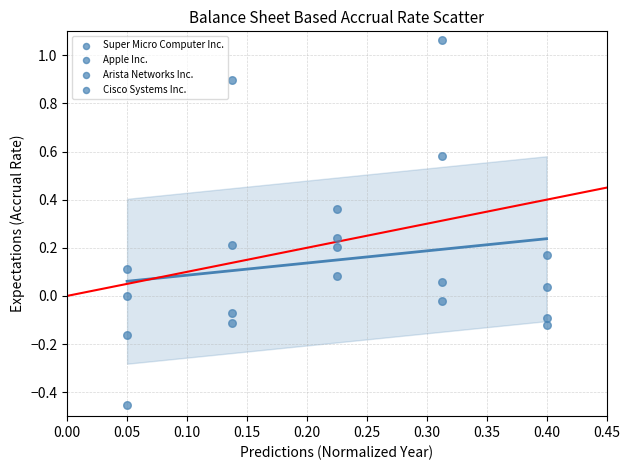

How many data points are displayed?

20